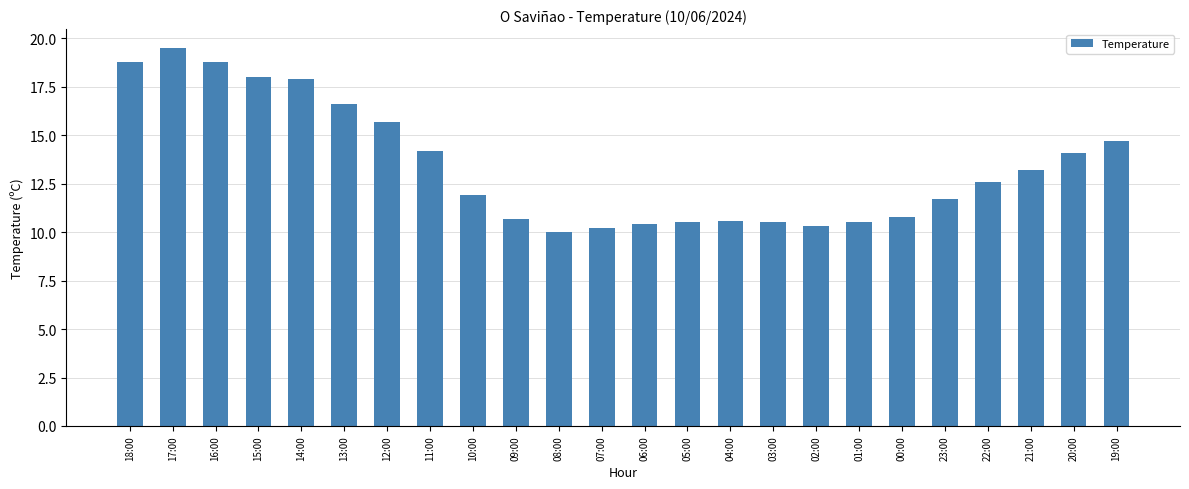

What is the difference between the maximum and minimum values?

9.5